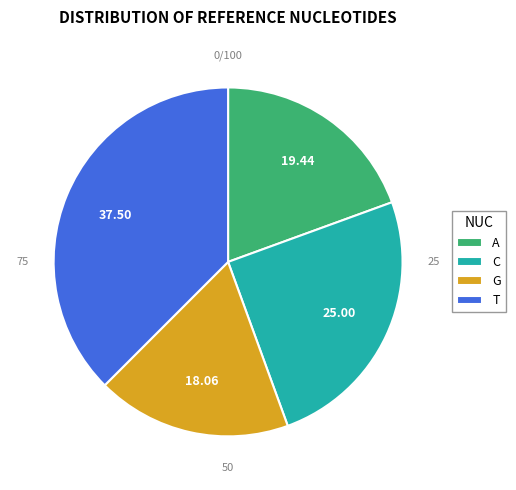

Does any single category account for the majority?

No